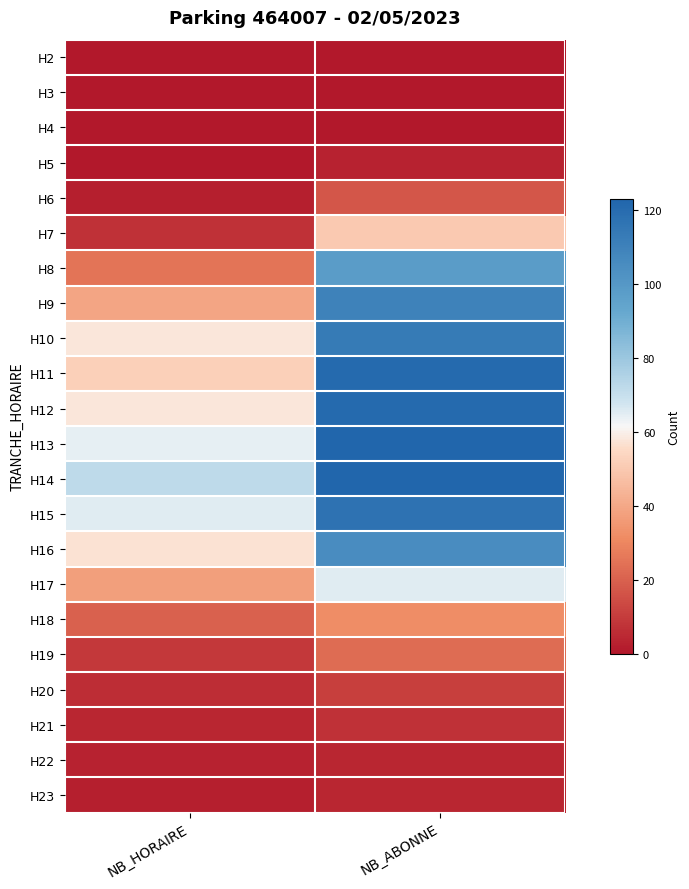

At NB_HORAIRE, list the series in order from smallest to largest.

H2, H3, H4, H5, H6, H23, H22, H21, H20, H7, H19, H18, H8, H17, H9, H11, H16, H10, H12, H13, H15, H14